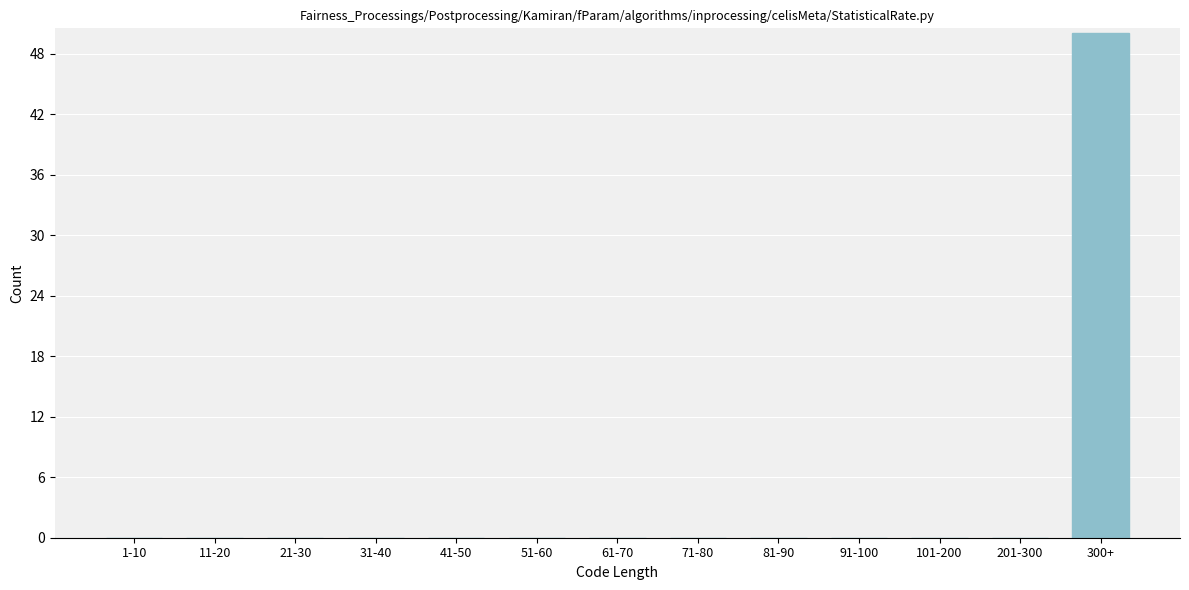

Reading left to right, list all the values displayed in this chart.

1-10=0	11-20=0	21-30=0	31-40=0	41-50=0	51-60=0	61-70=0	71-80=0	81-90=0	91-100=0	101-200=0	201-300=0	300+=50